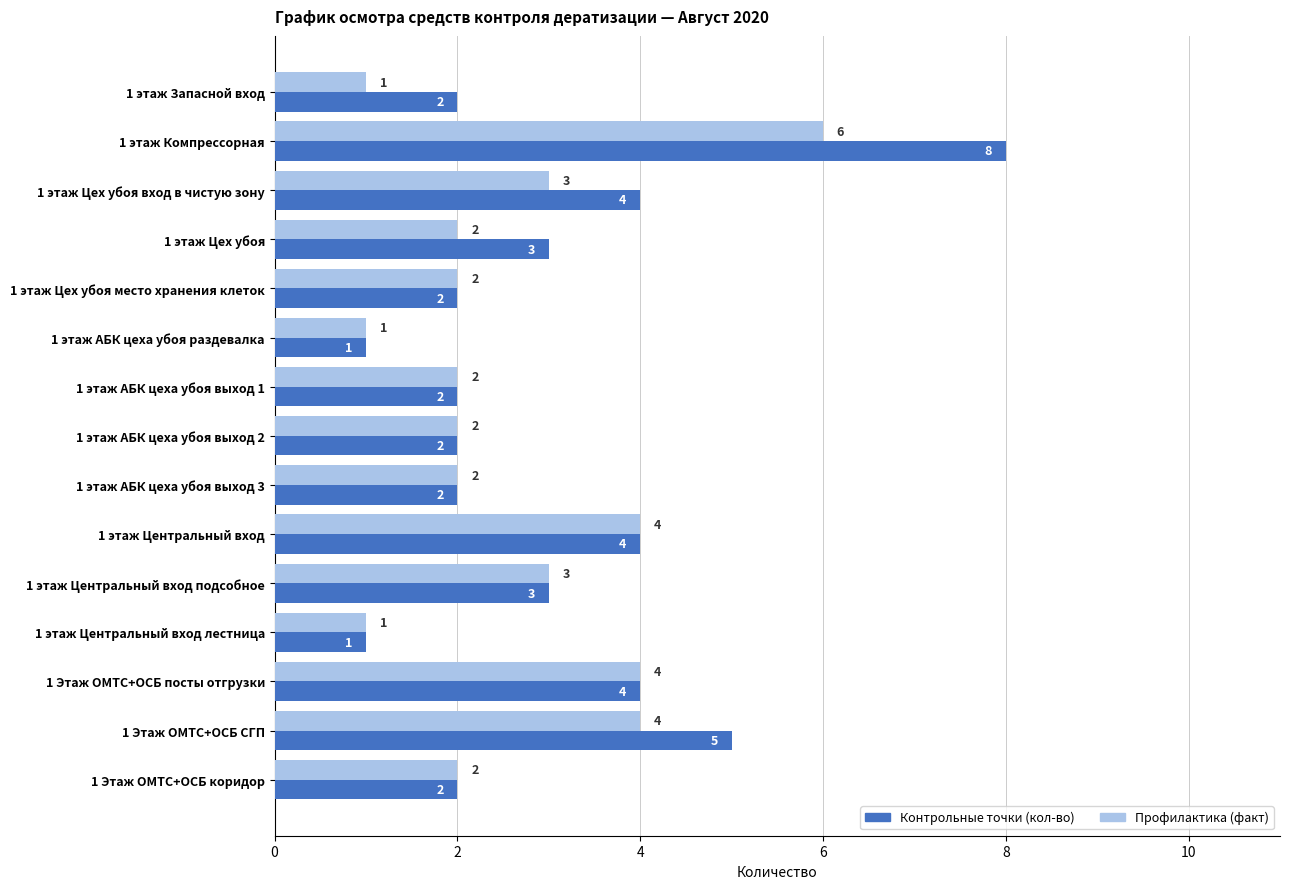

The Контрольные точки (кол-во) series shows 2 at 1 Этаж ОМТС+ОСБ коридор. True or false?

True